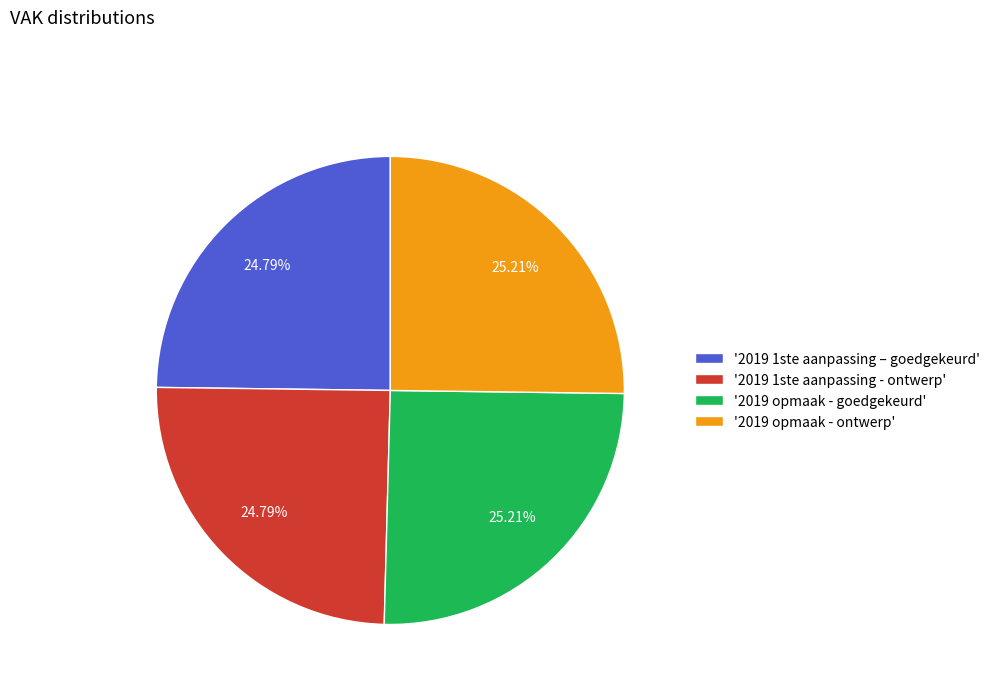

Is '2019 opmaak - ontwerp' the majority of the pie?

No